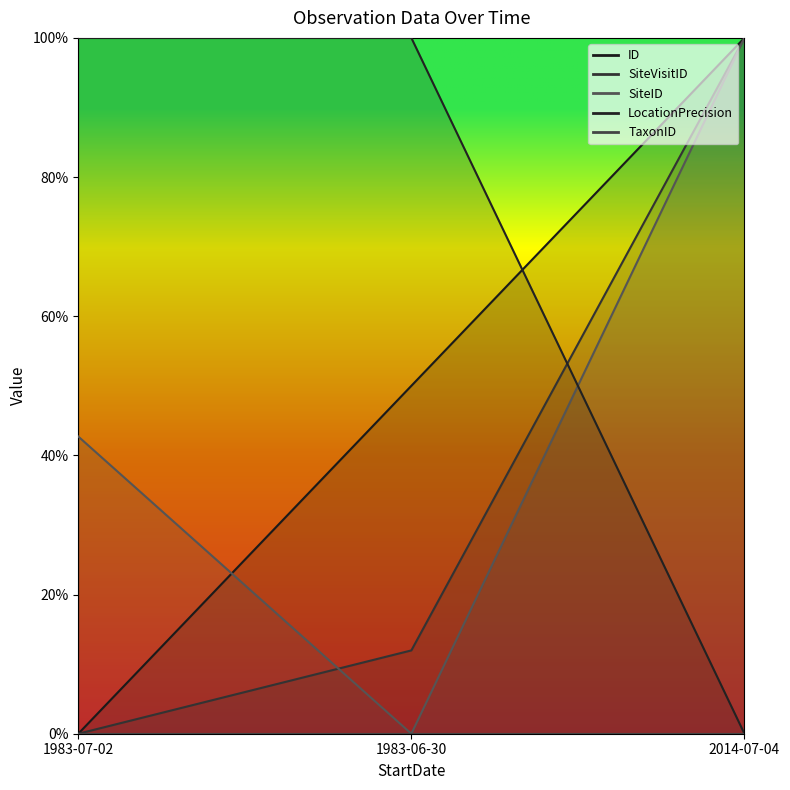

Which series has the largest total across all categories?

LocationPrecision